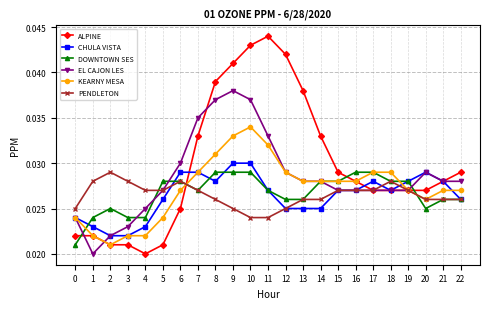

What are all the series names shown in the legend?

ALPINE, CHULA VISTA, DOWNTOWN SES, EL CAJON LES, KEARNY MESA, PENDLETON